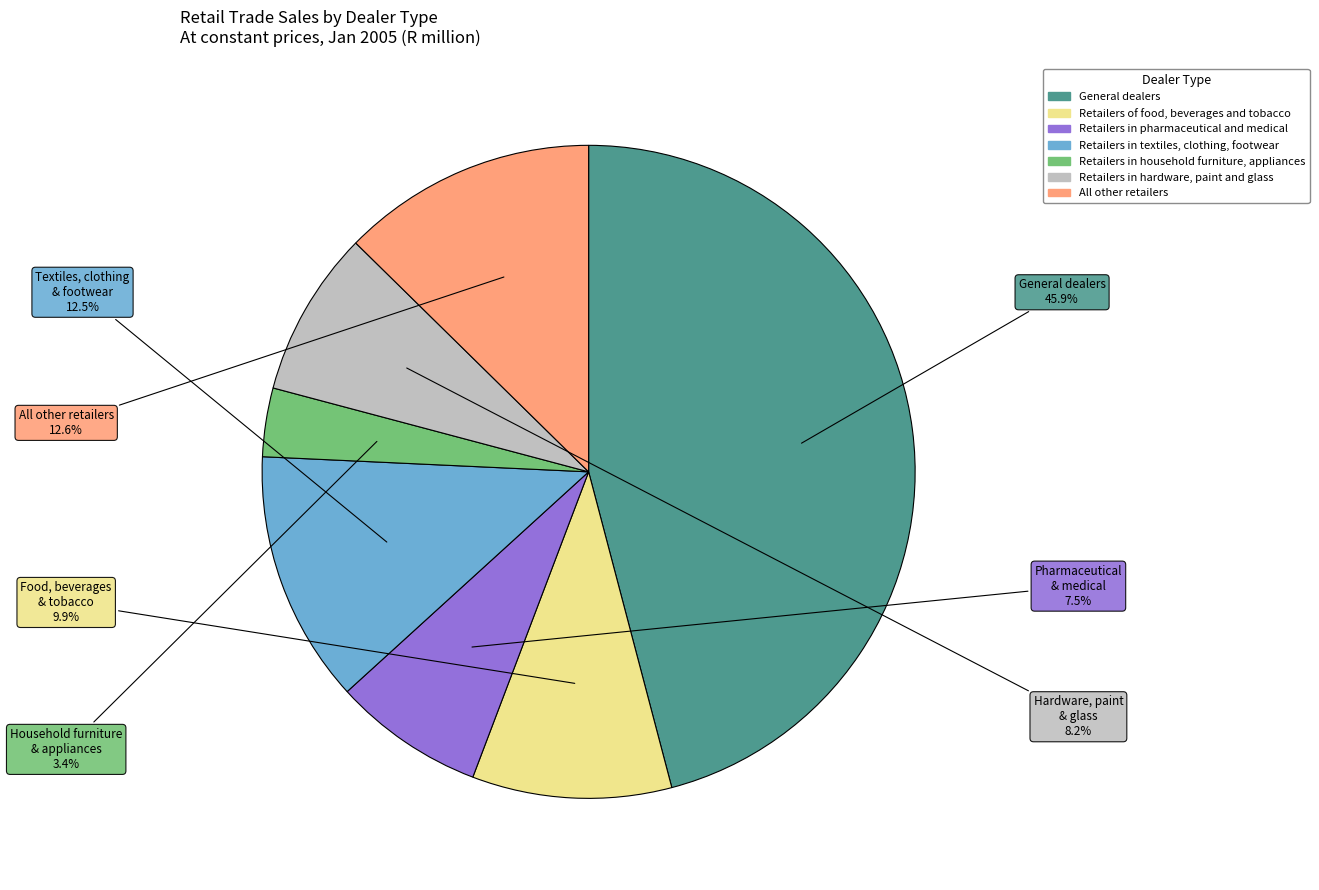

Which slice is the largest?

General dealers